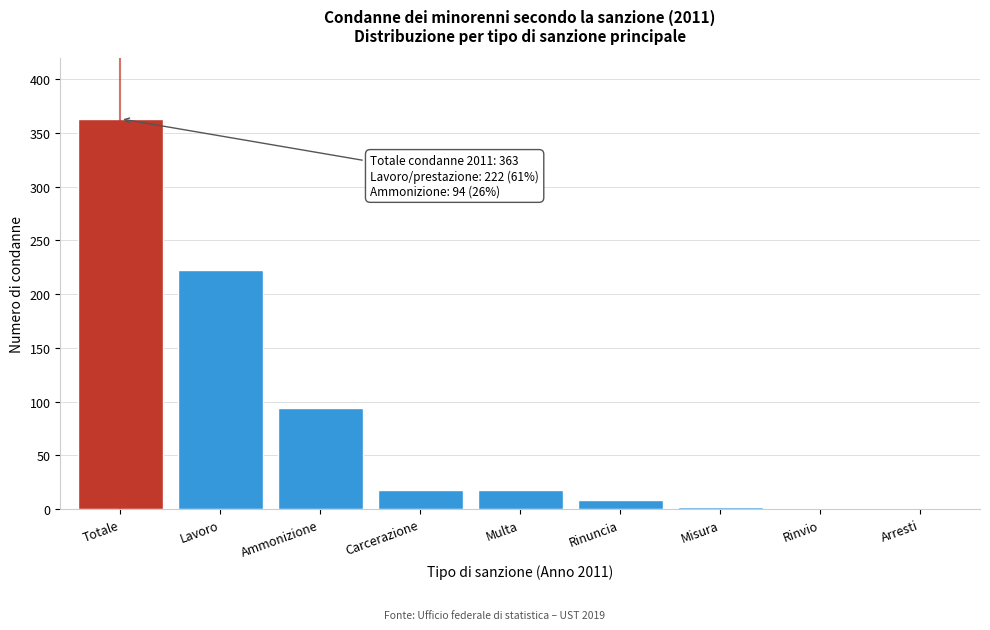

Reading left to right, extract all data points from this chart.

Totale=363	Lavoro=222	Ammonizione=94	Carcerazione=18	Multa=18	Rinuncia=9	Misura=2	Rinvio=0	Arresti=0